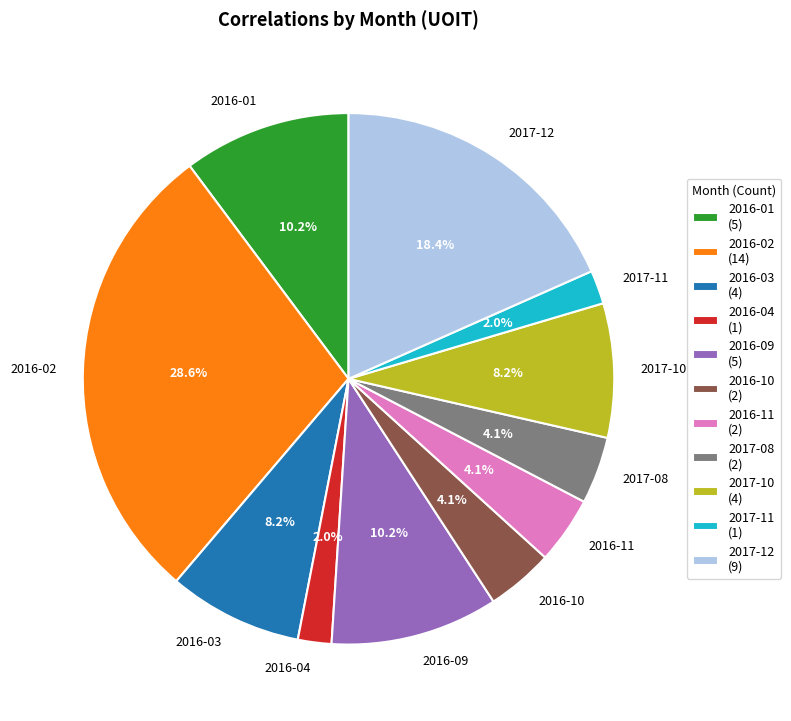

How many slices are in this pie chart?

11